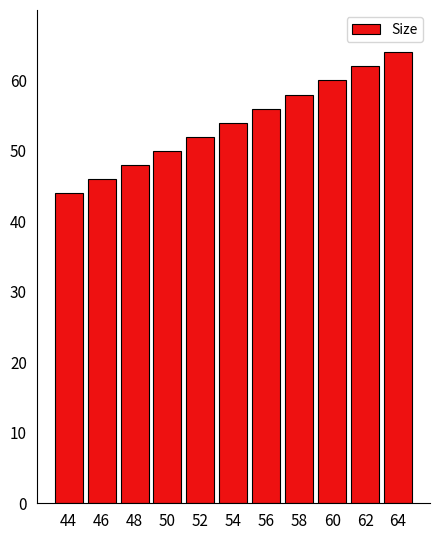

List the labels in order of value, largest first.

64, 62, 60, 58, 56, 54, 52, 50, 48, 46, 44